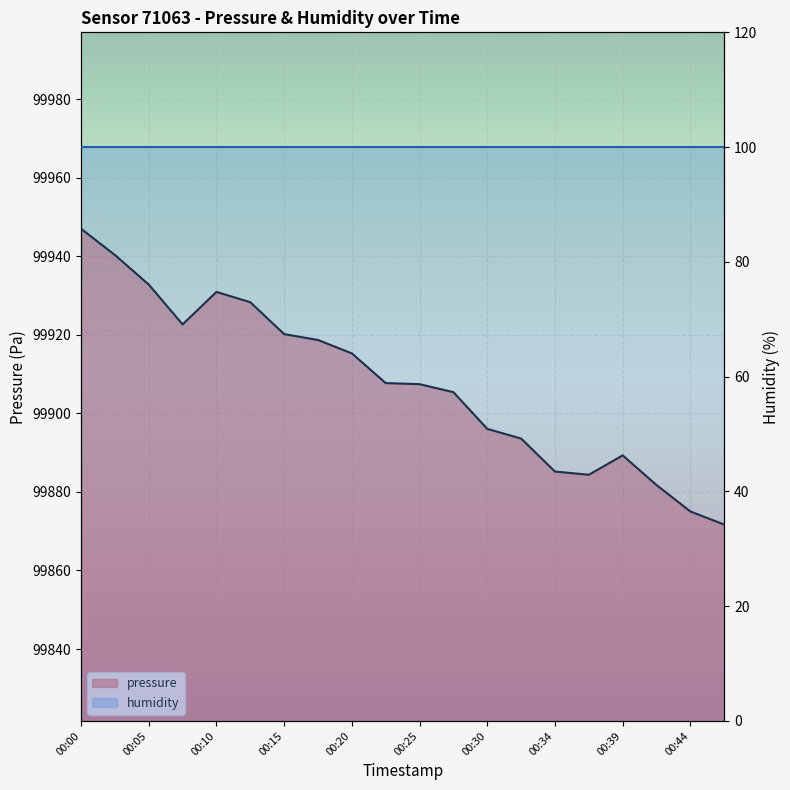

Reading left to right, transcribe all the data shown in this chart.

99947.0	99940.3	99932.8	99922.7	99930.9	99928.3	99920.2	99918.7	99915.3	99907.7	99907.4	99905.4	99896.1	99893.6	99885.2	99884.4	99889.3	99881.8	99875.0	99871.7